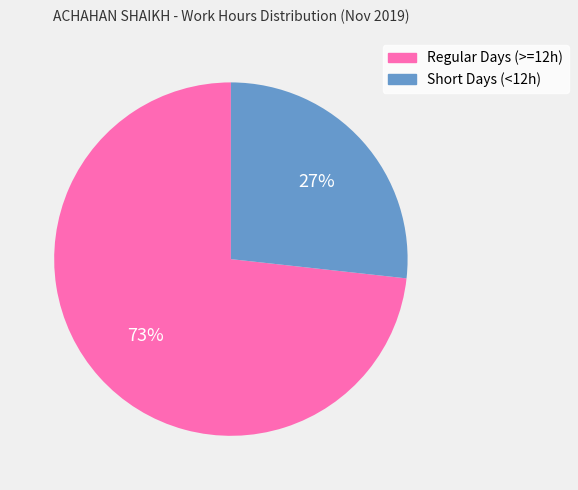

Do Regular Days (>=12h) and Short Days (<12h) together represent more than half of the pie?

Yes